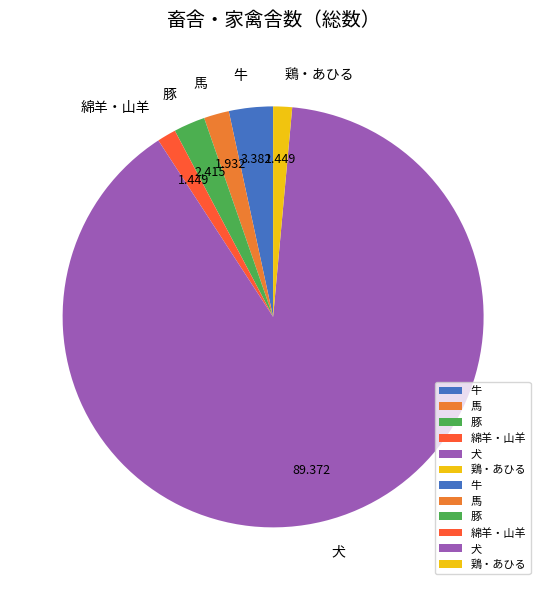

Which slice is the largest?

犬